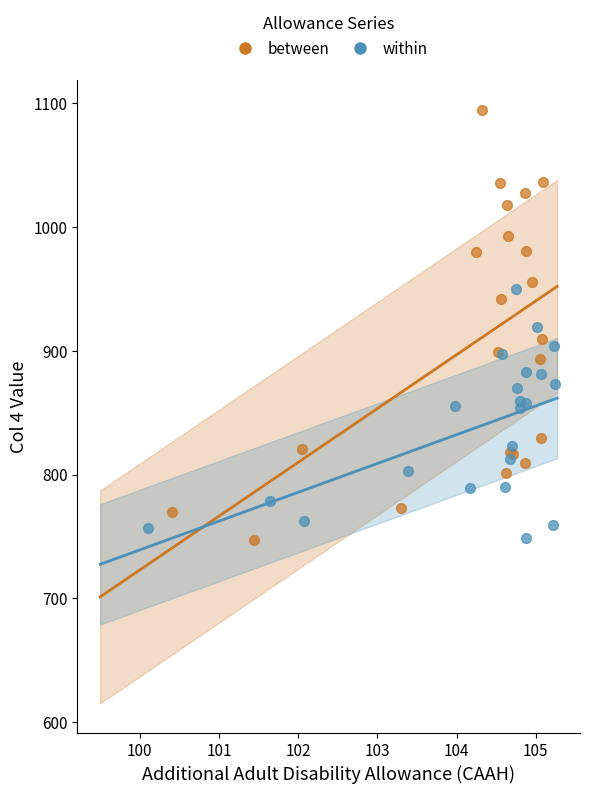

Which series contains the highest Y value?

between